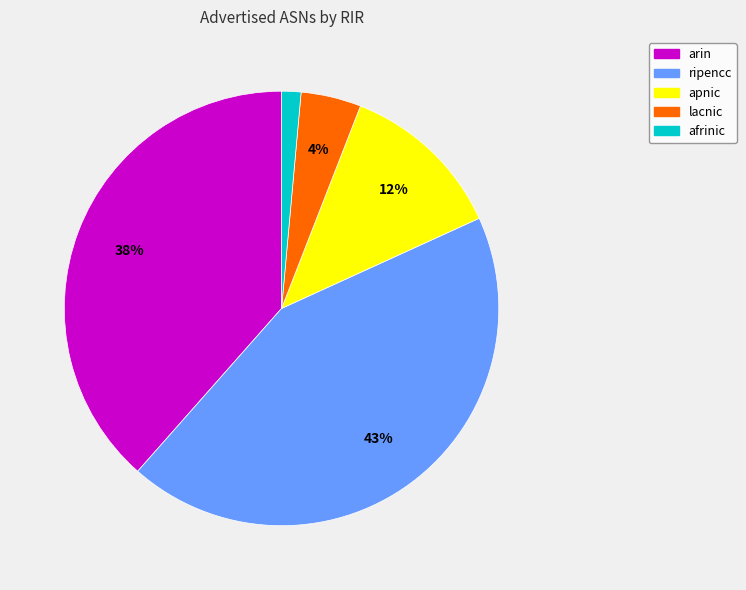

Is apnic the majority of the pie?

No